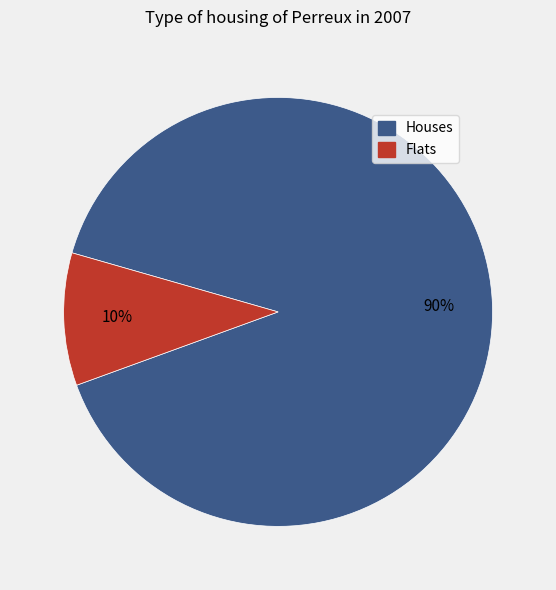

Count the number of slices in the pie.

2